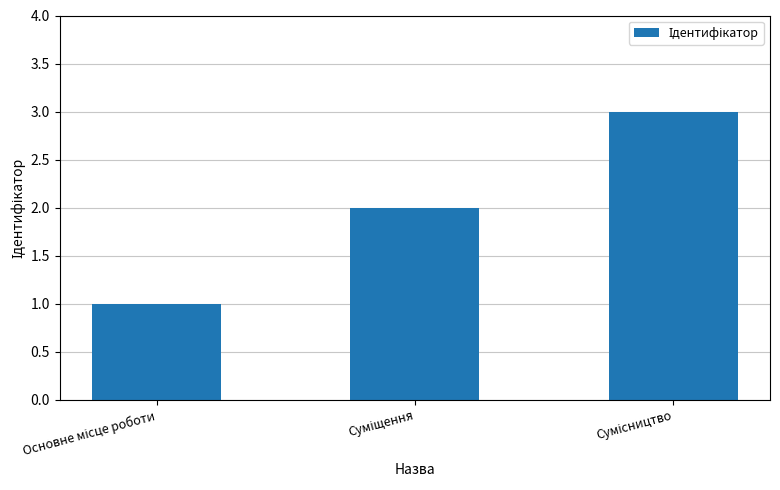

What is the difference between the second highest and minimum values?

1